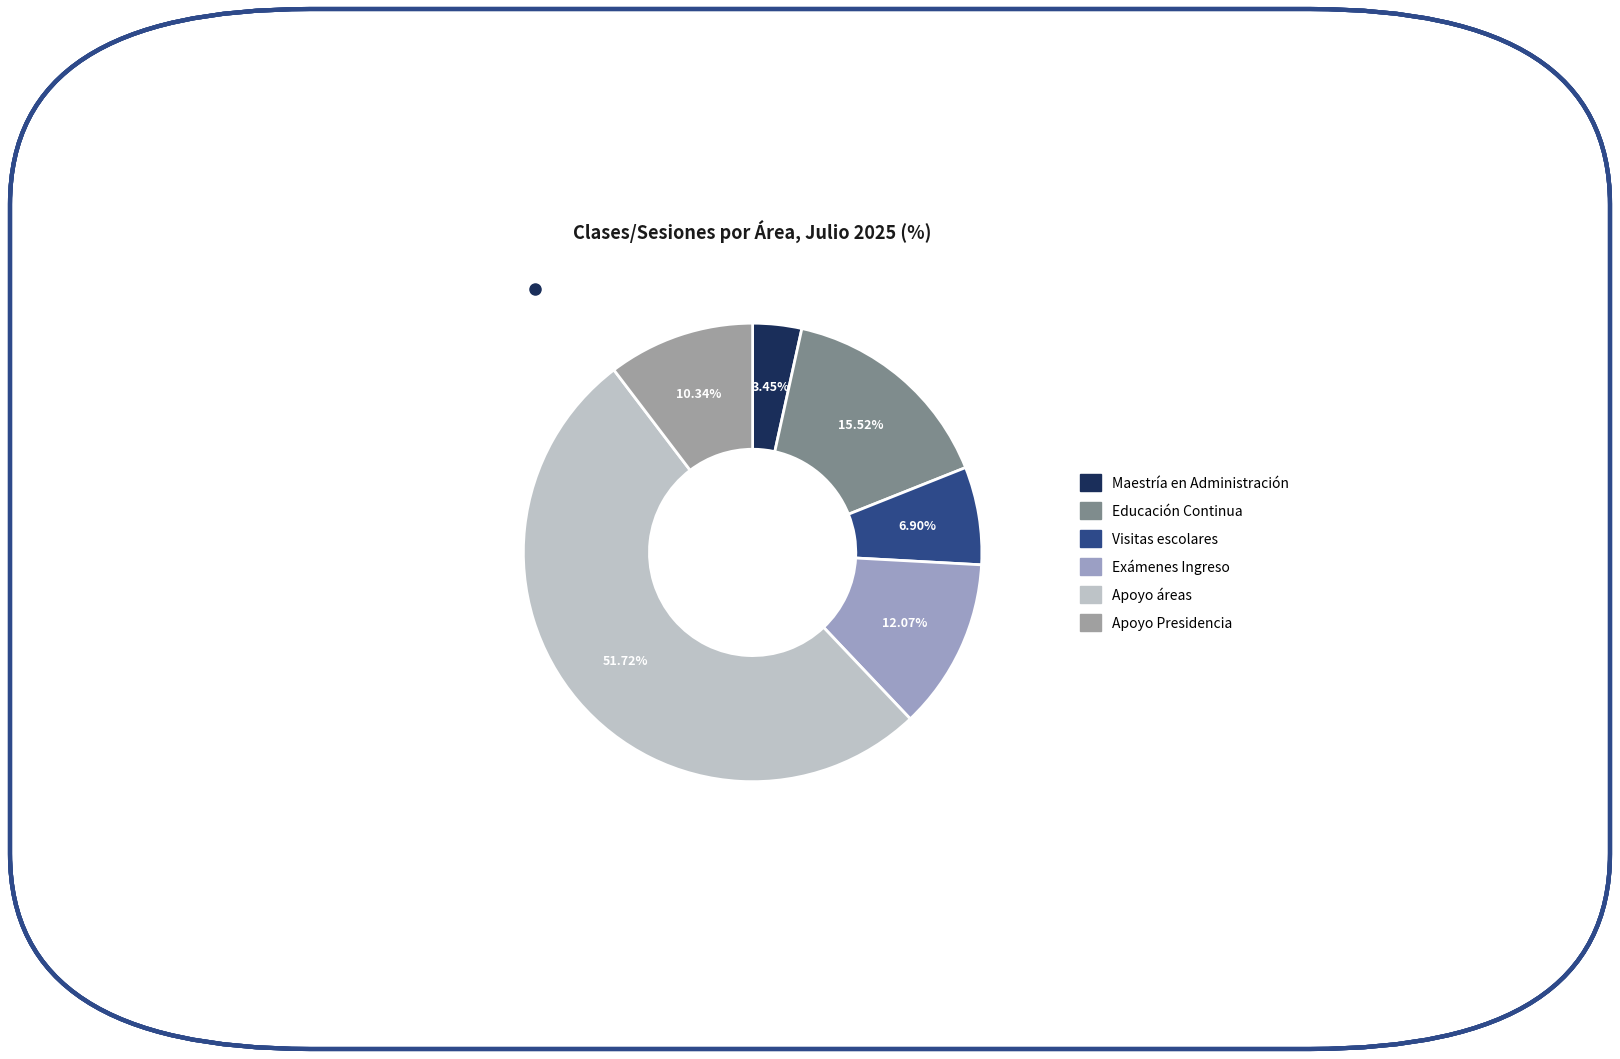

True or false: Apoyo áreas accounts for 52% of the total.

True